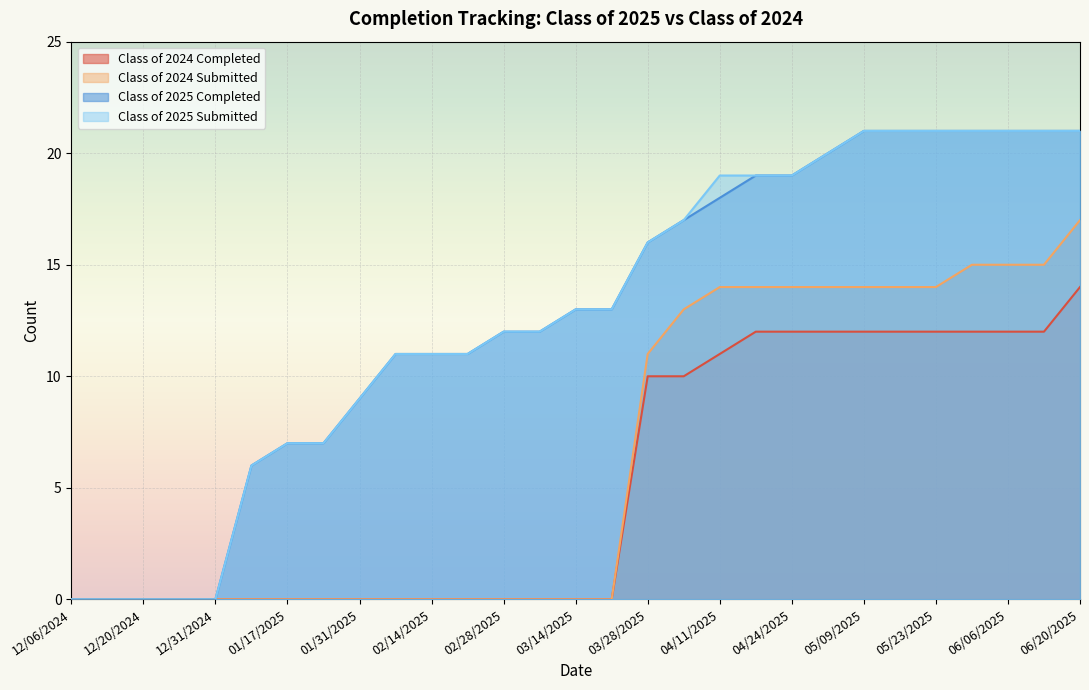

Which series has the largest total across all categories?

Class of 2025 Submitted